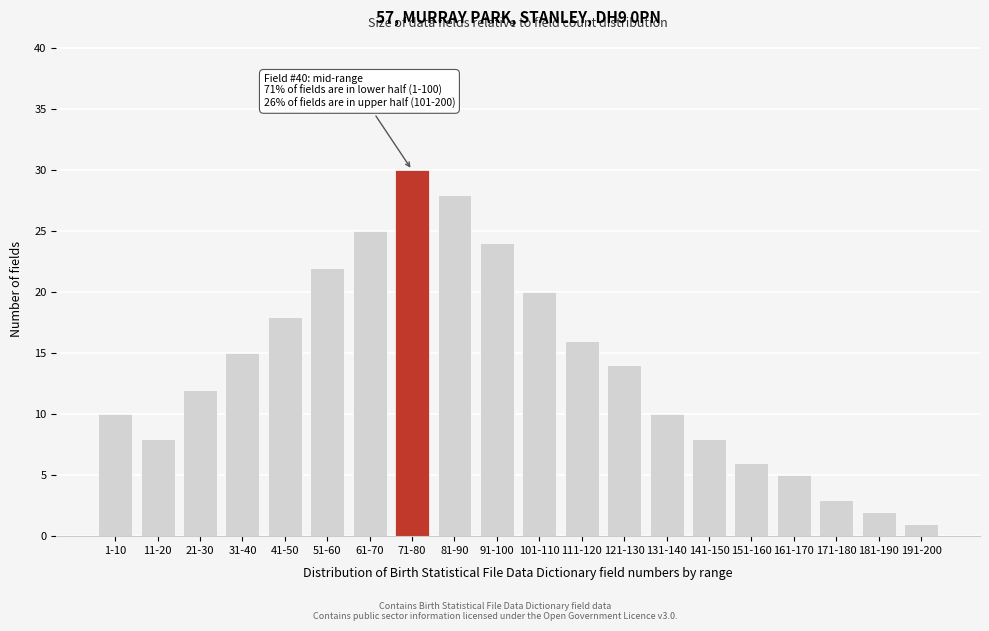

Reading left to right, transcribe all the data shown in this chart.

1-10=10	11-20=8	21-30=12	31-40=15	41-50=18	51-60=22	61-70=25	71-80=30	81-90=28	91-100=24	101-110=20	111-120=16	121-130=14	131-140=10	141-150=8	151-160=6	161-170=5	171-180=3	181-190=2	191-200=1